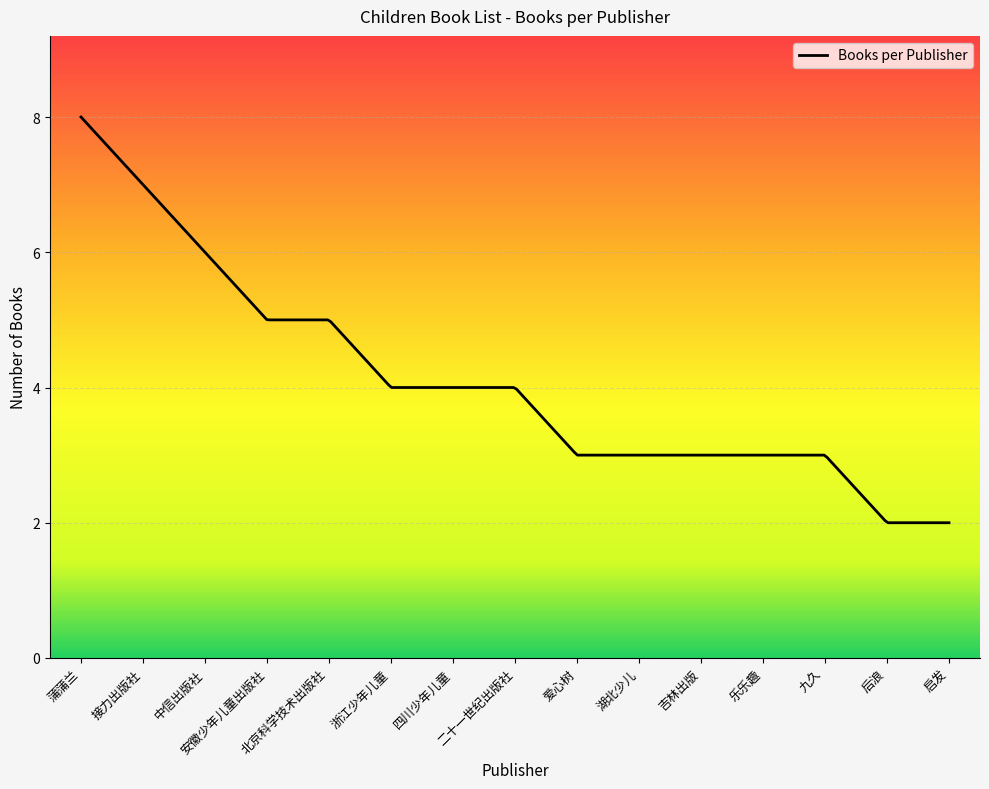

What is the difference between the maximum and minimum values?

6.0